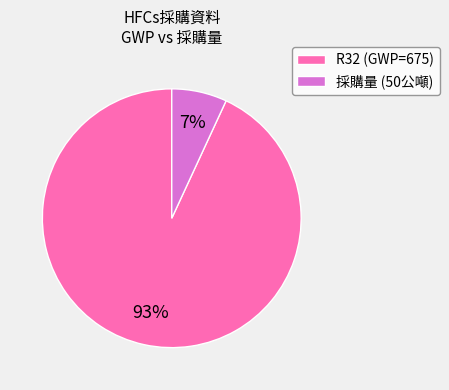

Rank the categories by value from lowest to highest.

採購量 (50公噸), R32 (GWP=675)